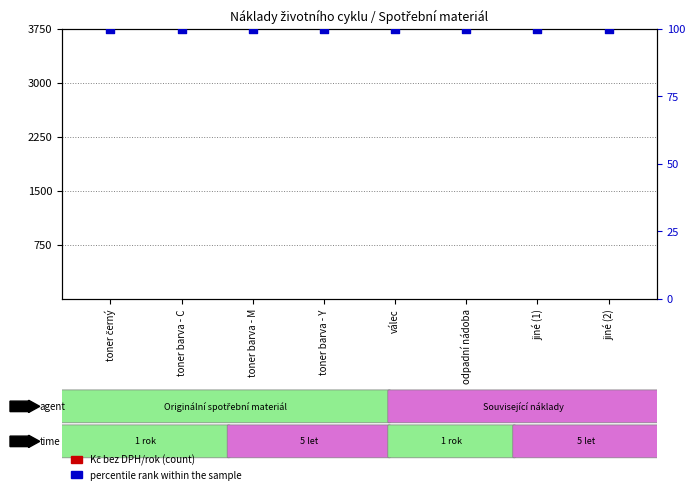

Which series contains the highest Y value?

percentile rank within the sample